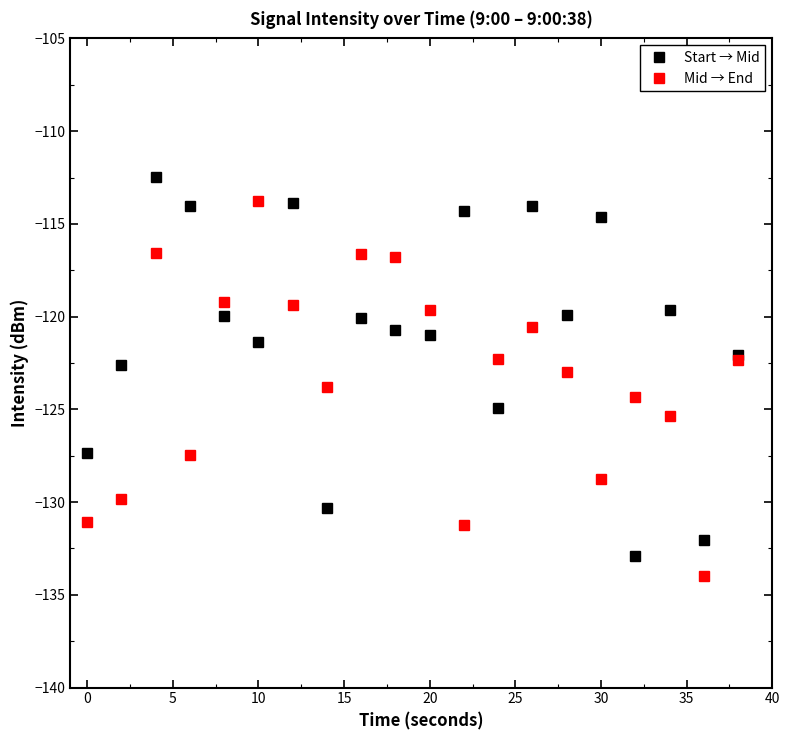

Rank the series by their maximum value, from highest to lowest.

Start → Mid, Mid → End